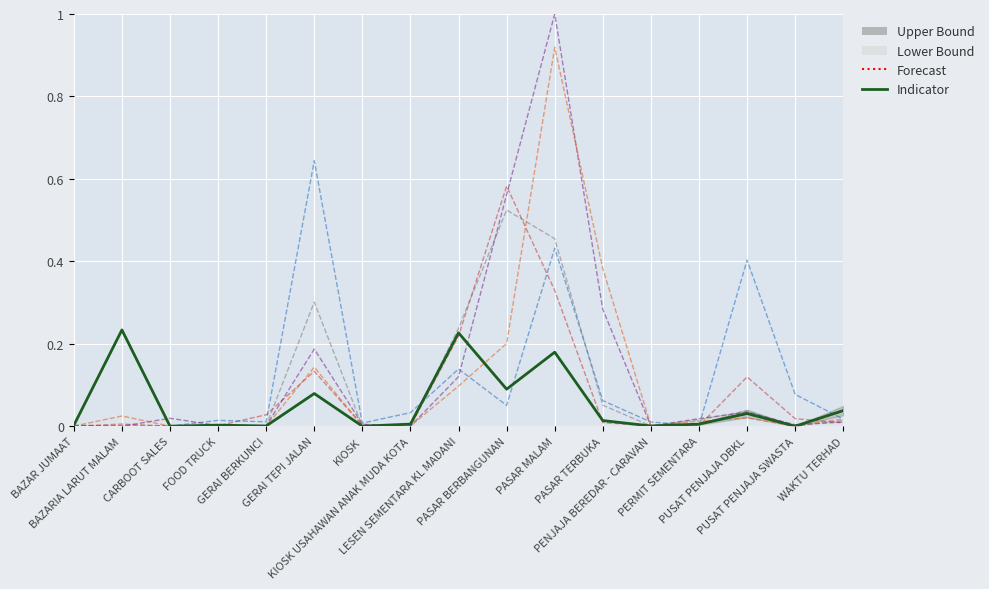

How many data points does each series have?

17